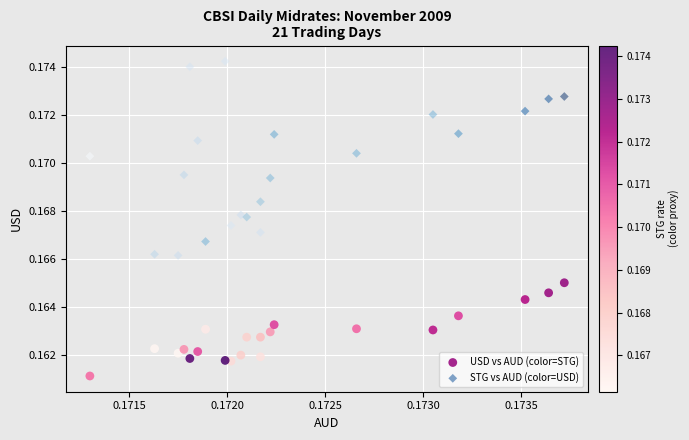

Which series reaches the maximum Y coordinate?

STG vs AUD (color=USD)